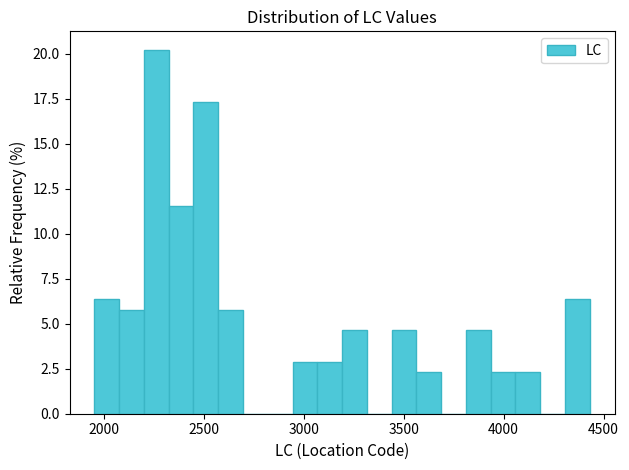

Around what value on the x-axis is the tallest bar? Give the approximate position of its centre, as read against the axis.

2250